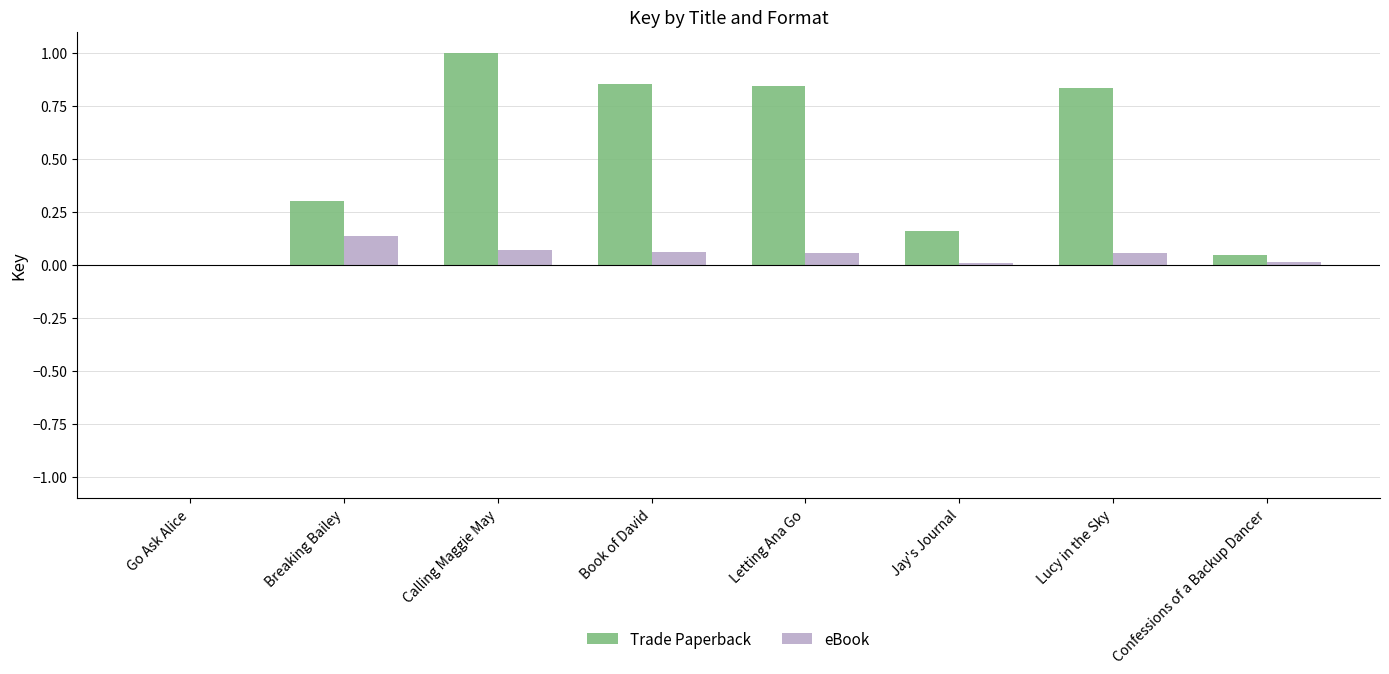

True or false: Trade Paperback has a value of 1.2 at Book of David.

False